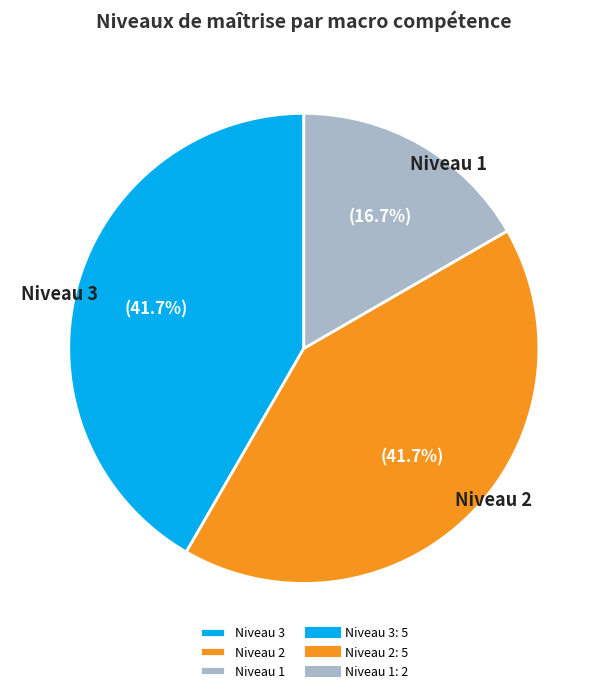

Count the number of slices in the pie.

3